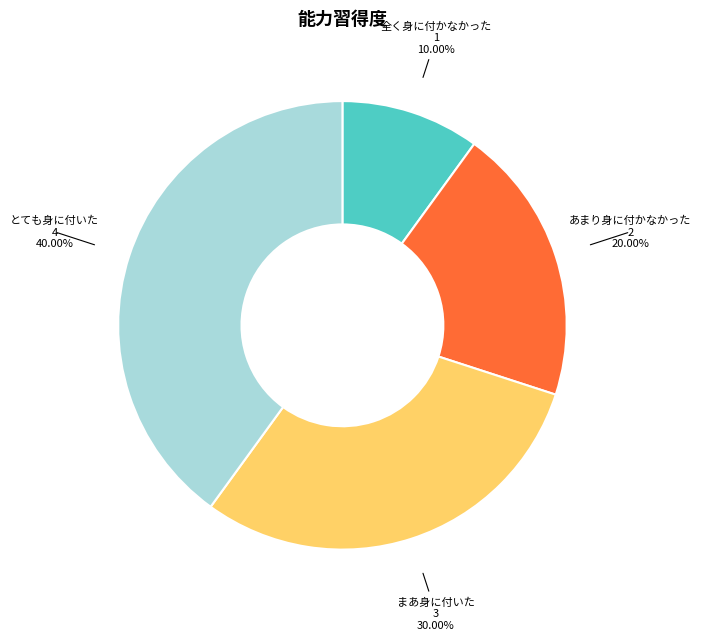

Which category has the smallest portion of the pie?

全く身に付かなかった